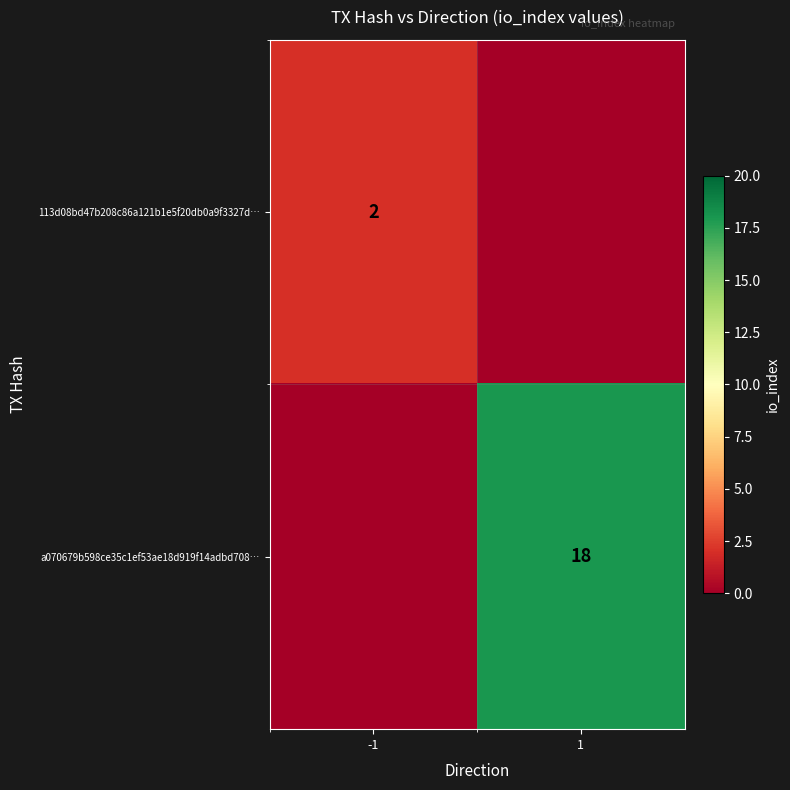

True or false: 113d08bd47b208c86a121b1e5f20db0a9f3327d… has a value of 2 at -1.

True